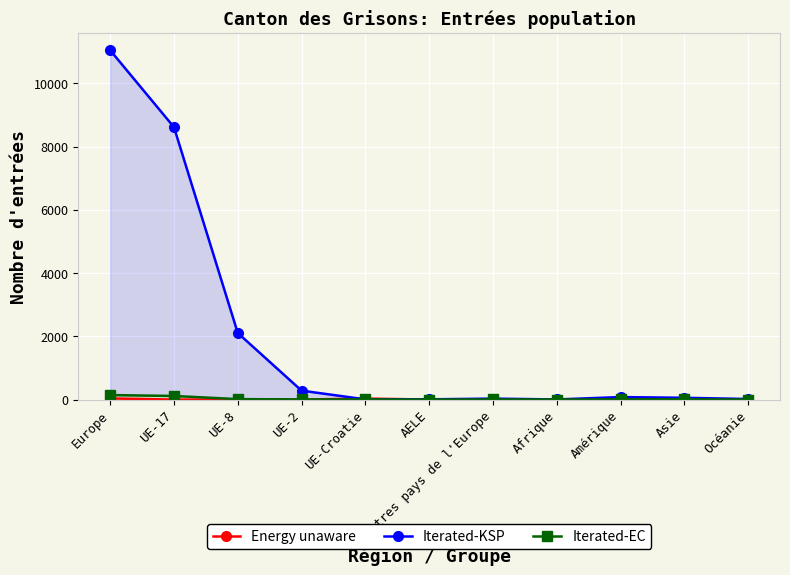

How many lines are shown in the chart?

3